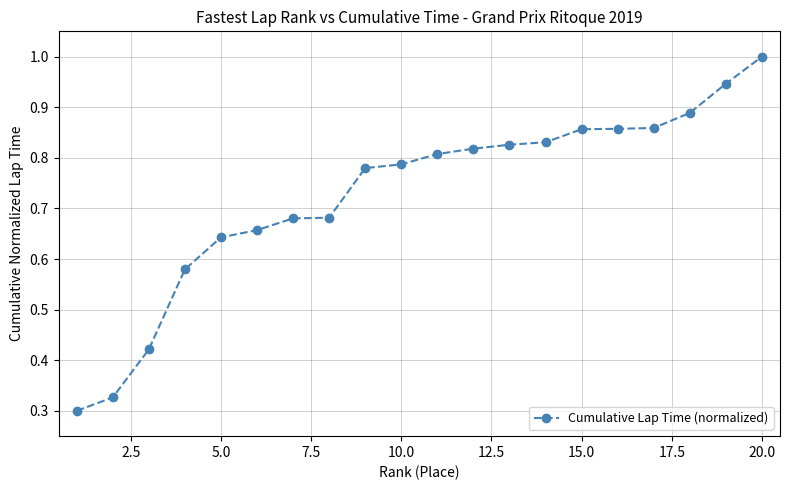

What is the maximum value shown in the chart?

1.0